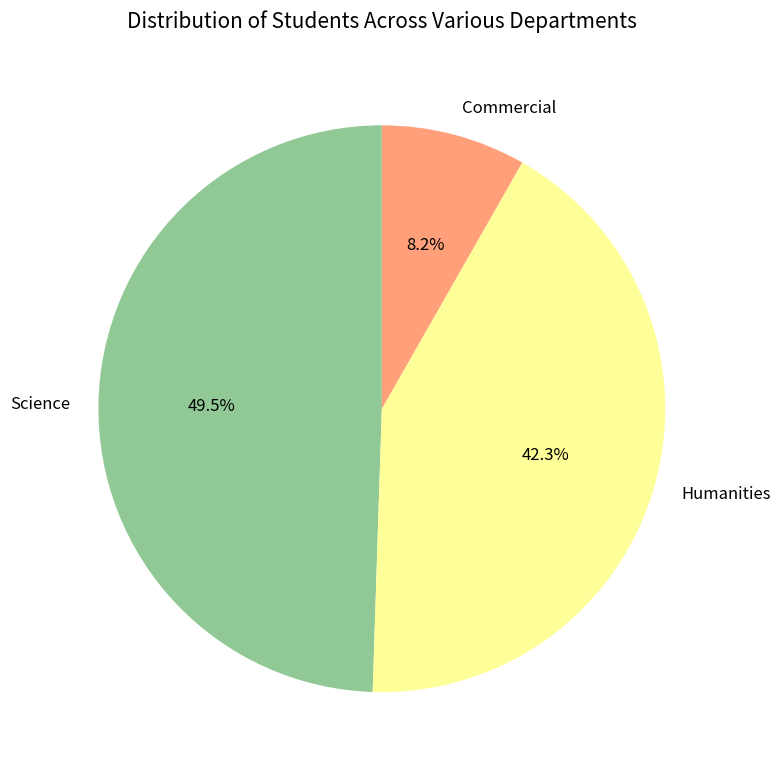

Which slice is the smallest?

Commercial